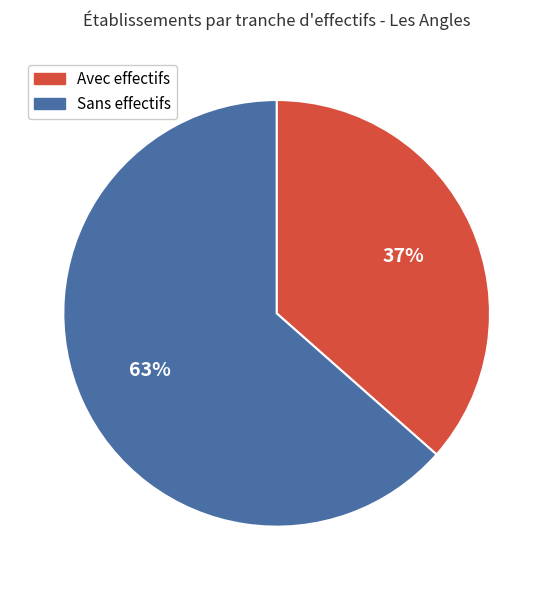

Count the number of slices in the pie.

2